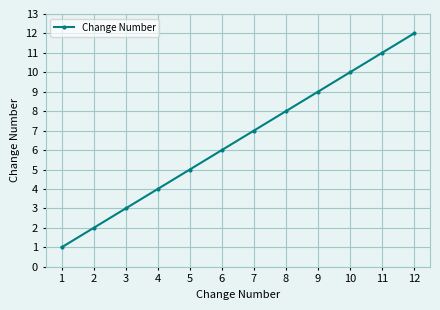

Which category has the lowest value across all series?

1